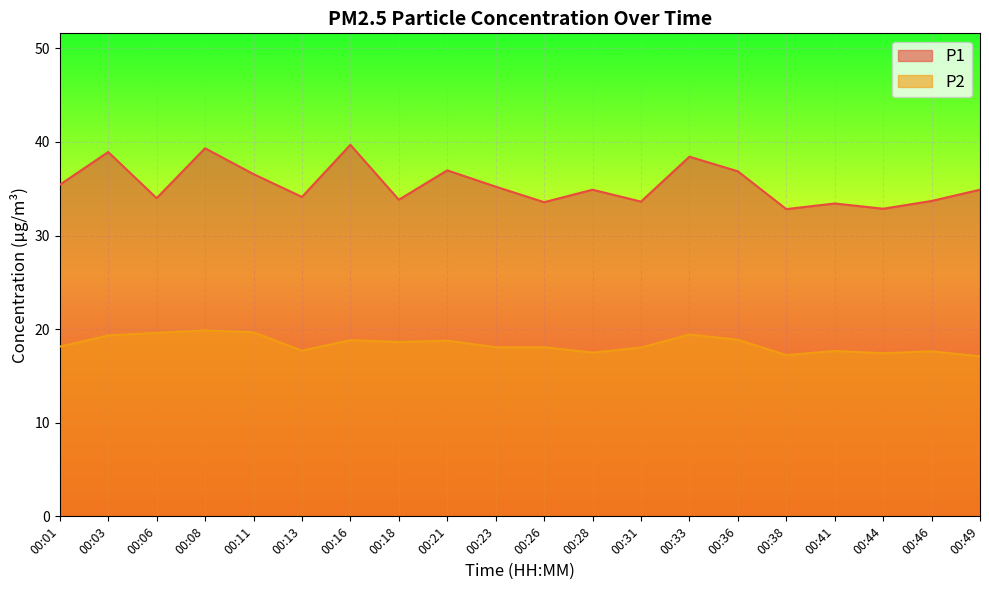

How many lines are shown in the chart?

2